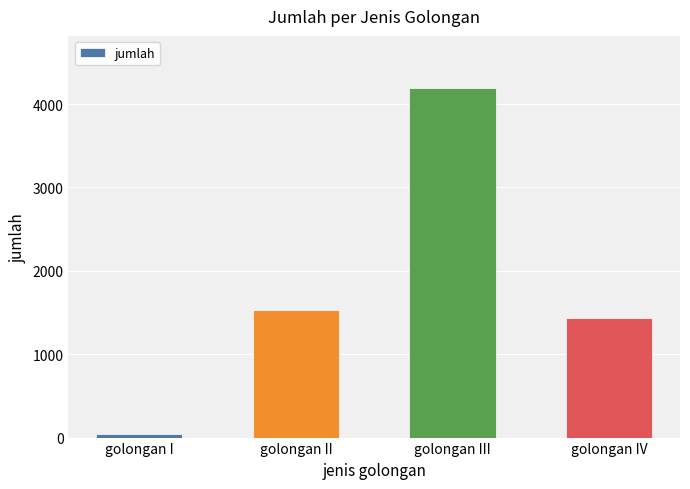

The chart shows a value of 1435 at golongan IV. True or false?

True